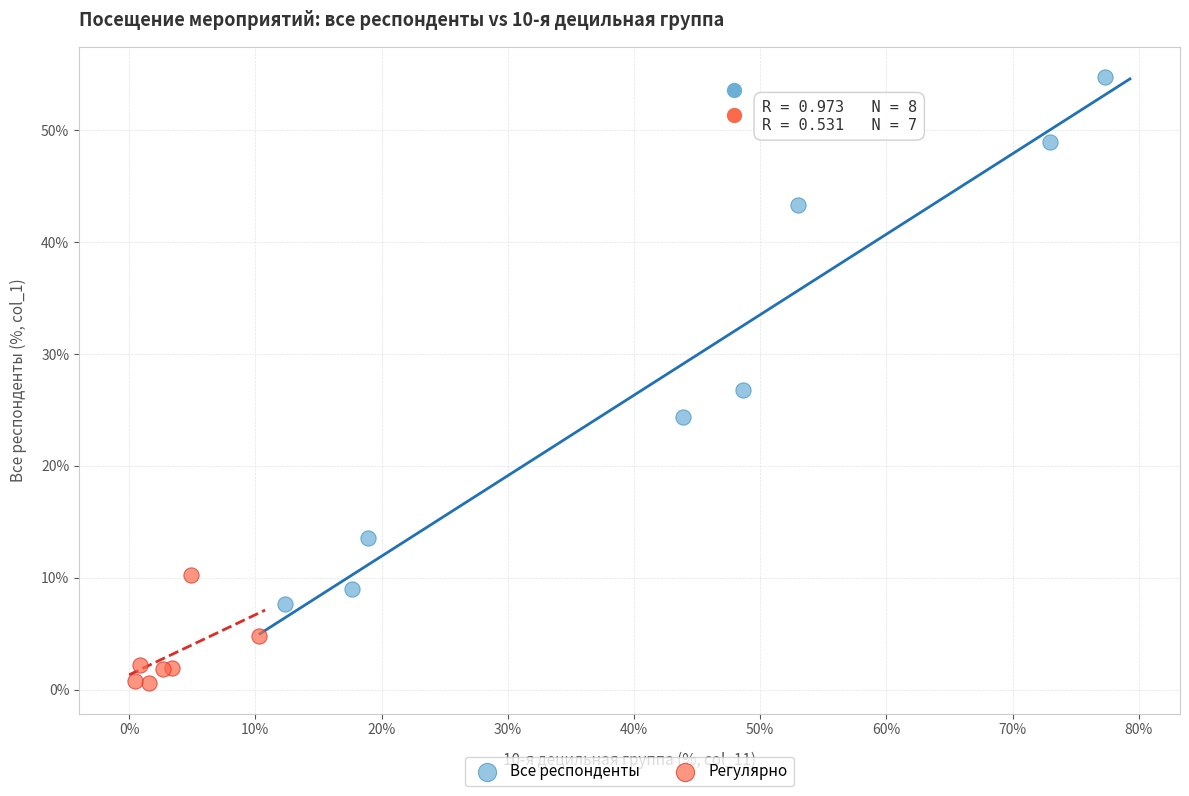

Which series reaches the minimum Y coordinate?

Регулярно